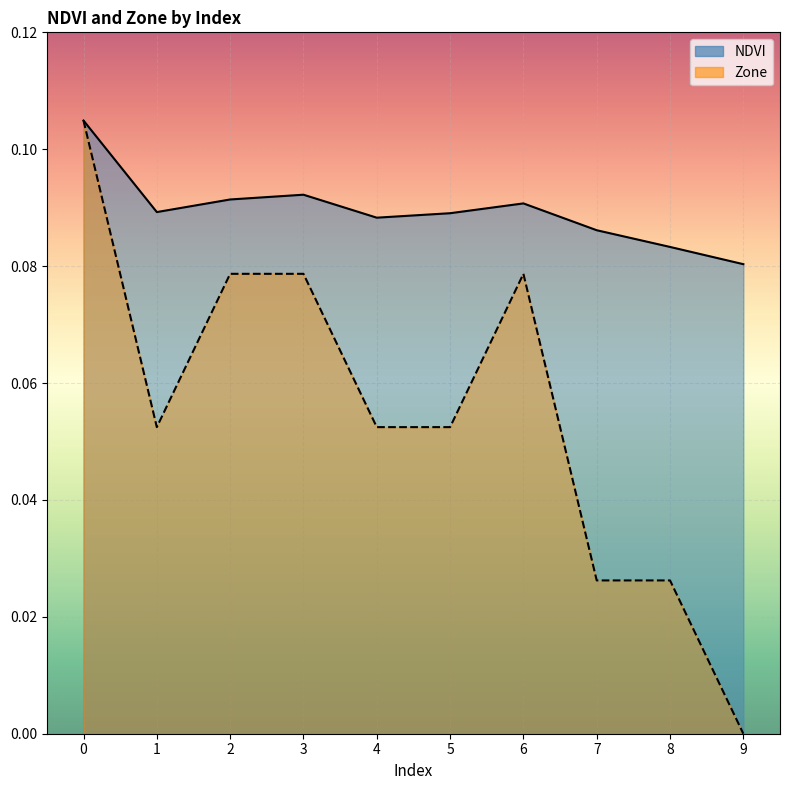

True or false: Zone and NDVI cross at least once.

False